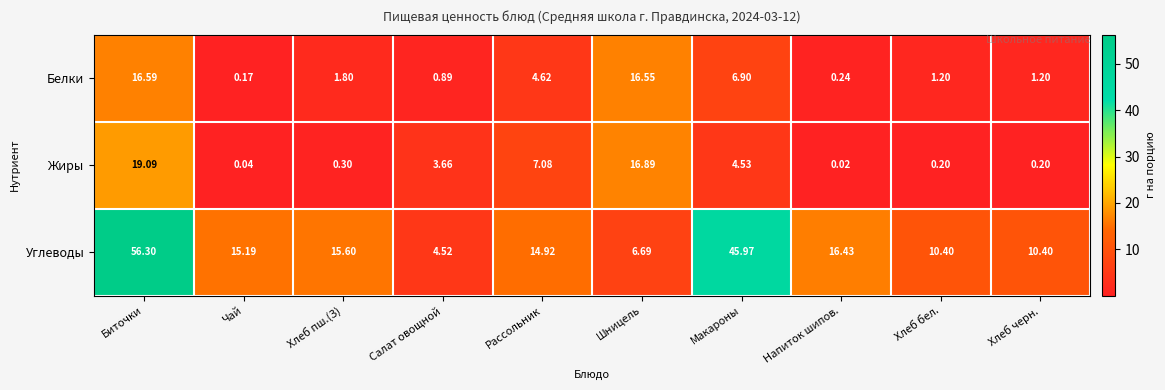

At which label does Жиры reach its peak?

Биточки